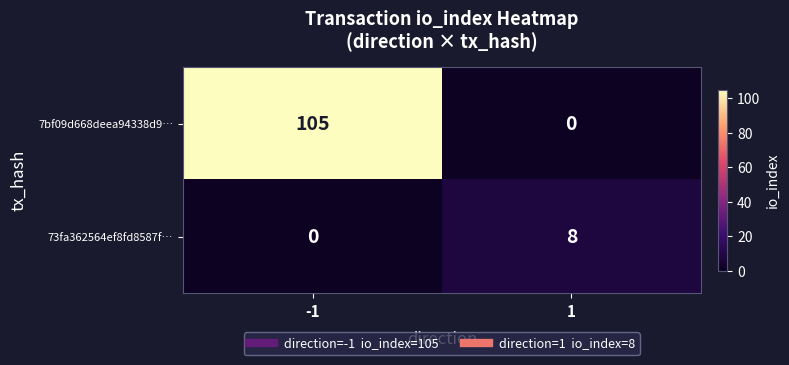

Rank the series by their maximum value, from lowest to highest.

73fa362564ef8fd8587f…, 7bf09d668deea94338d9…